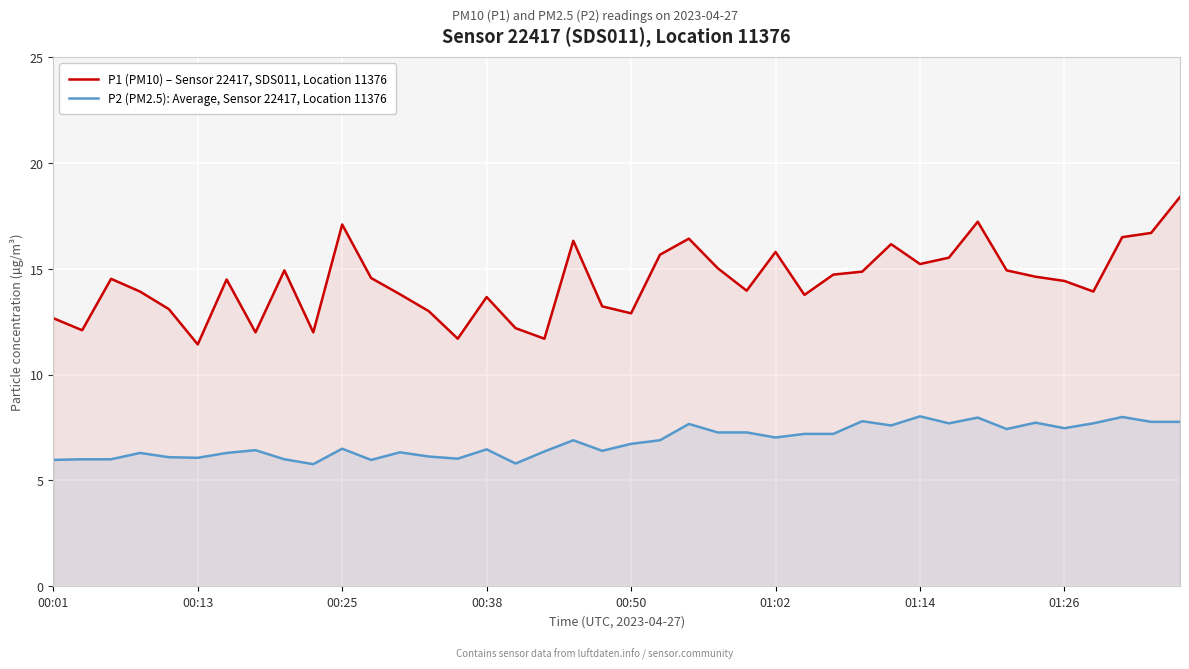

The P2 (PM2.5): Average, Sensor 22417, Location 11376 series shows 10.5 at 01:14. True or false?

False